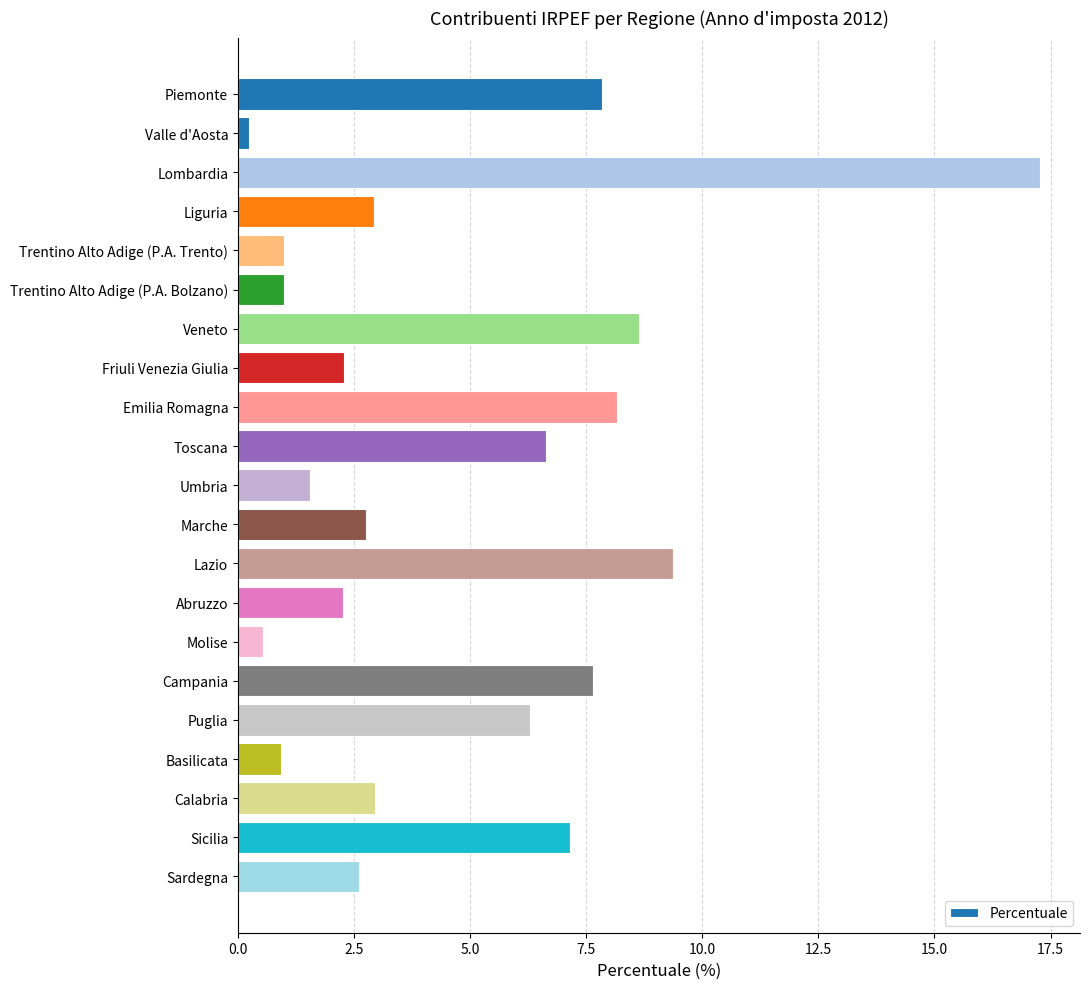

What is the label of the 14th bar from the bottom?

Friuli Venezia Giulia